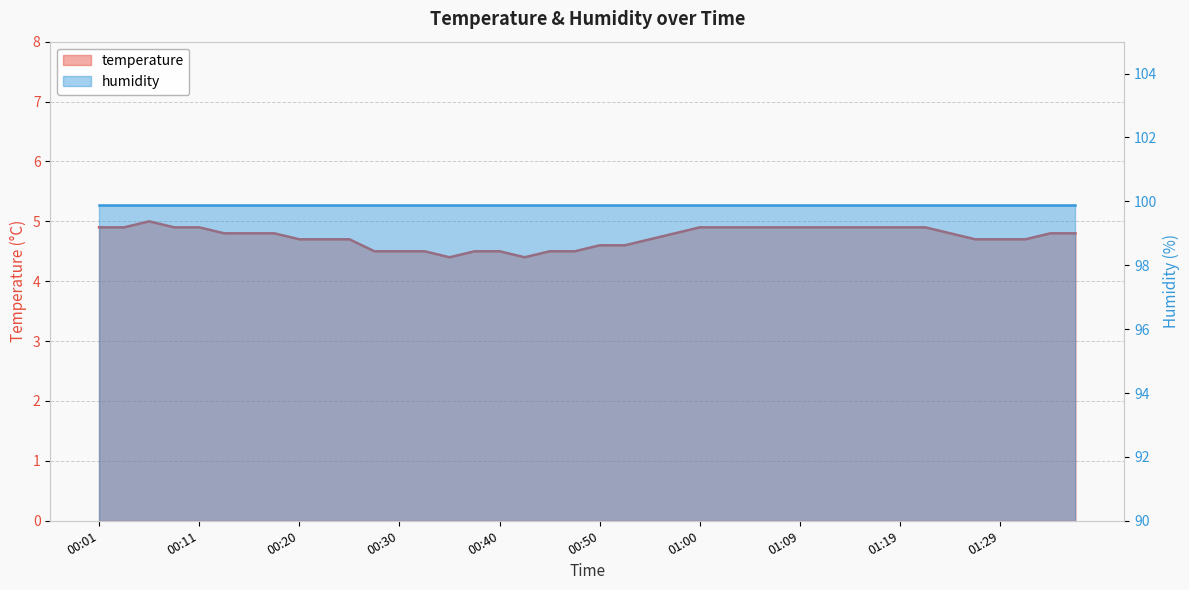

What is the label of the 30th point from the left?

01:12